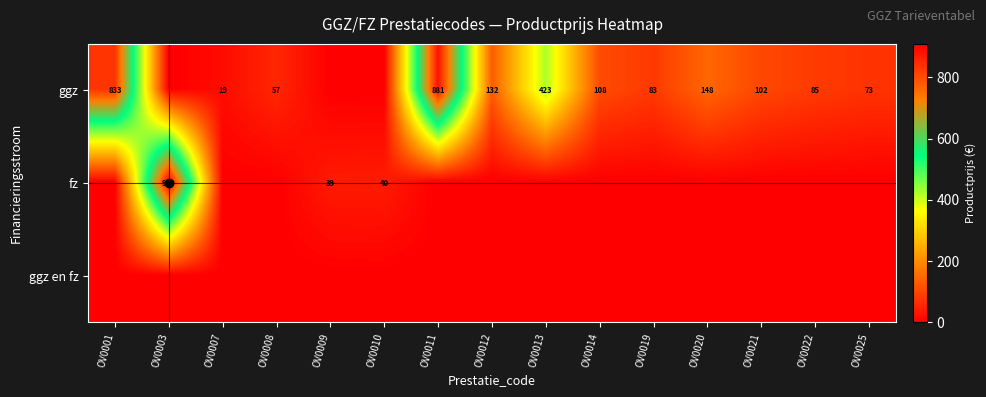

Is it true that ggz equals 132 at OV0012?

True